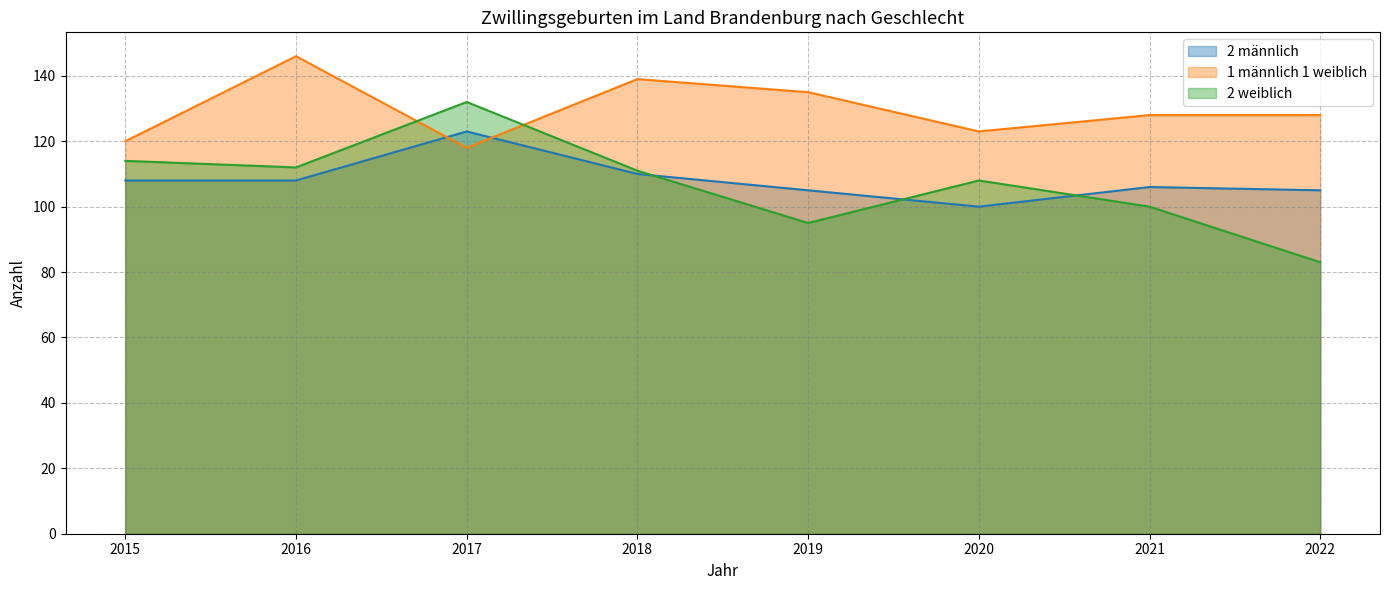

What is the value of the 2 männlich point at the 1st from the left?

108